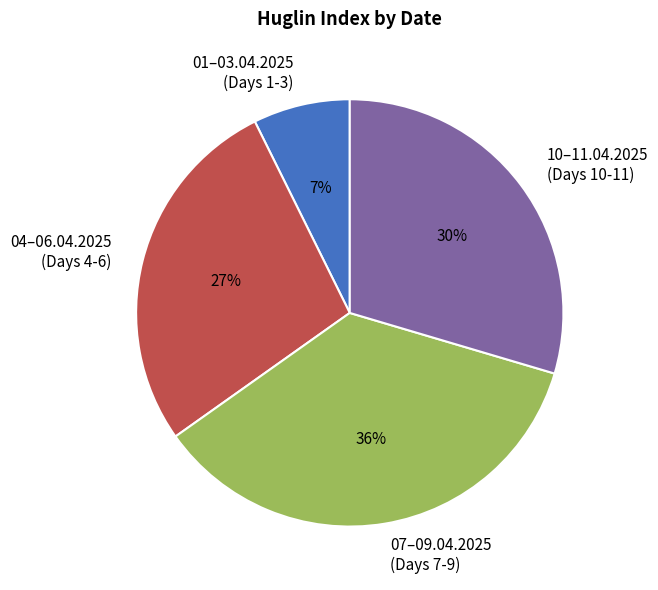

Count the number of slices in the pie.

4